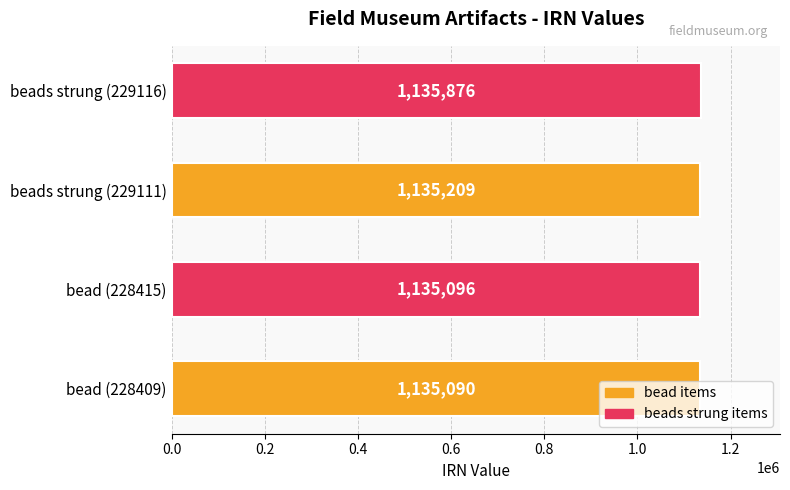

What is the difference between the values at beads strung (229111) and beads strung (229116)?

667